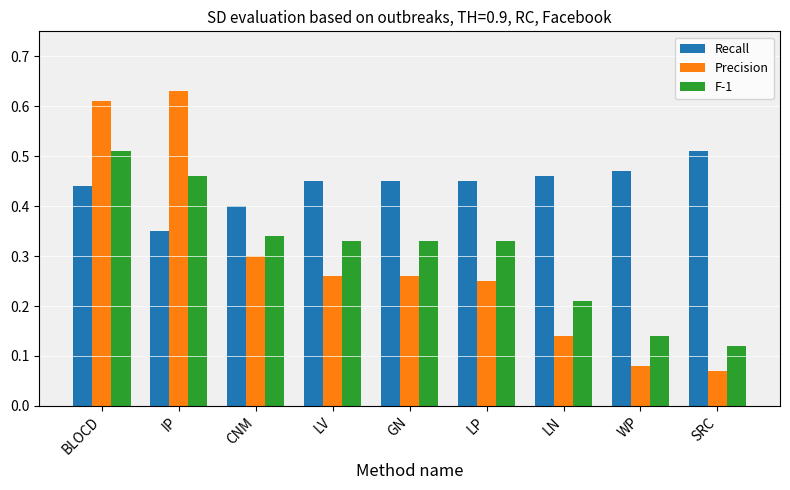

Between CNM and SRC, which series saw the biggest shift?

Precision